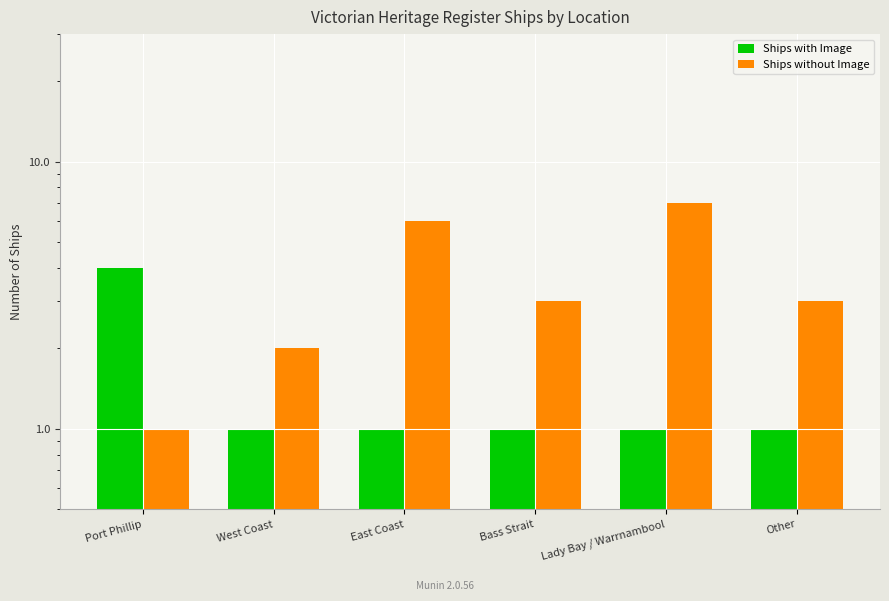

What is the label of the 5th bar from the left?

Lady Bay / Warrnambool